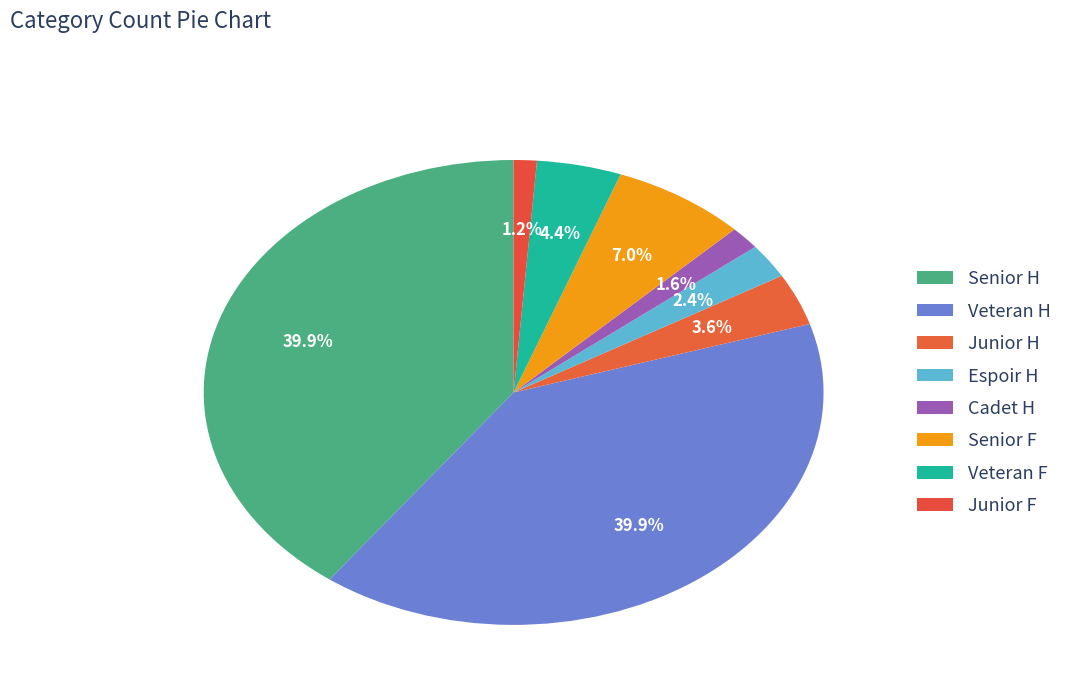

How many slices are in this pie chart?

8